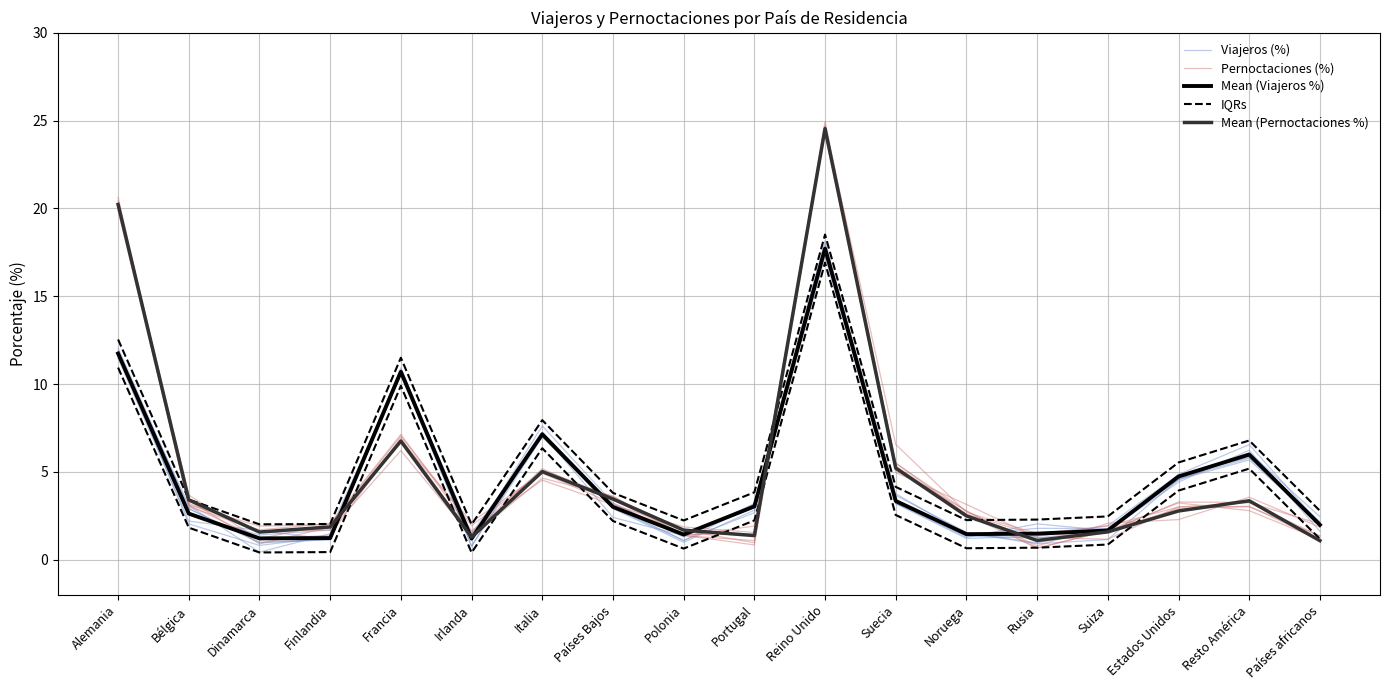

What is the value of the IQRs point at the 2nd from the left?

3.4